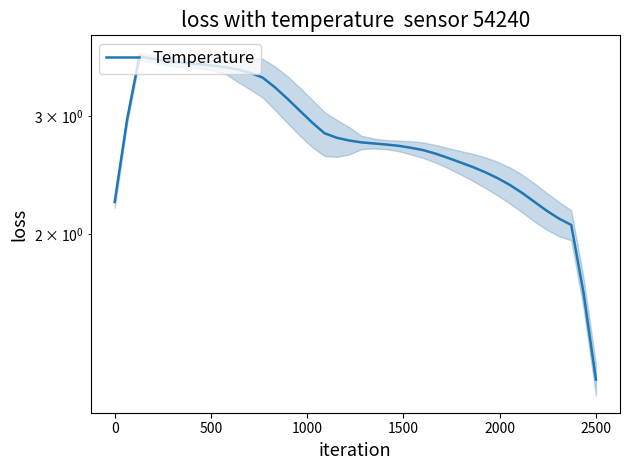

What is the label of the 8th point from the left?

7